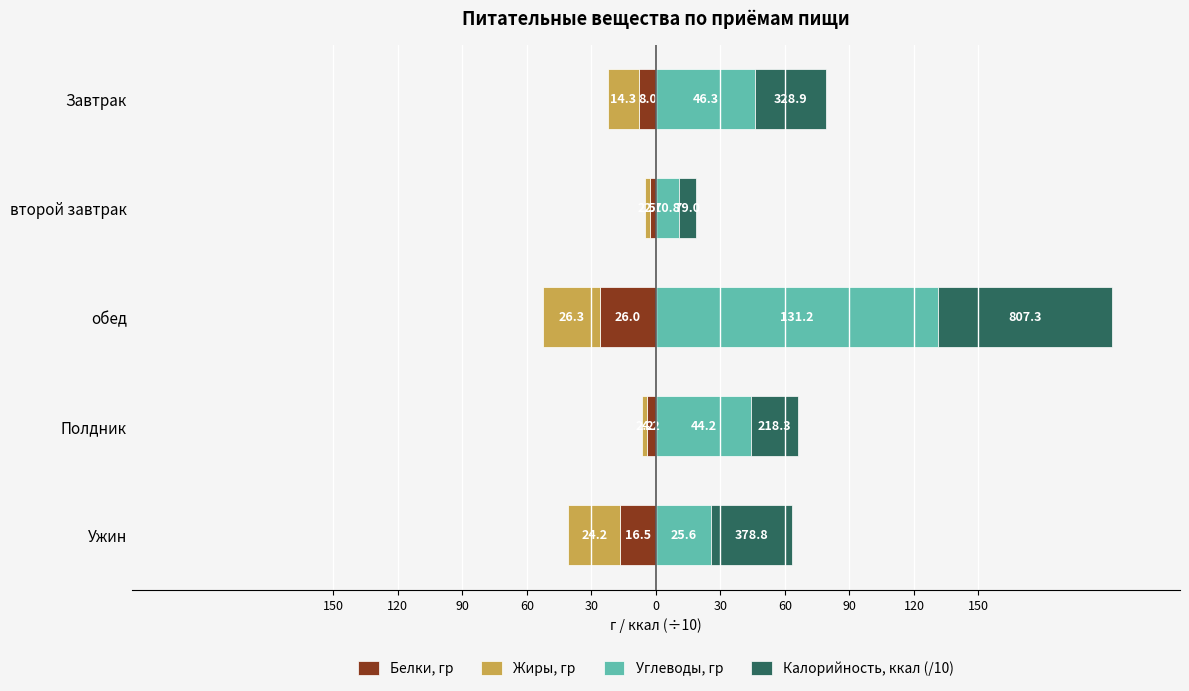

What is the sum of all Жиры, гр values?

-69.4